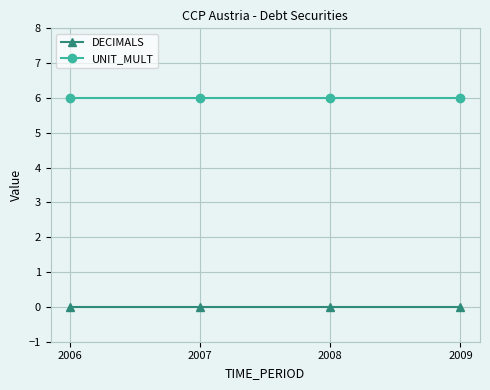

List the series in order of their peak value, lowest first.

DECIMALS, UNIT_MULT